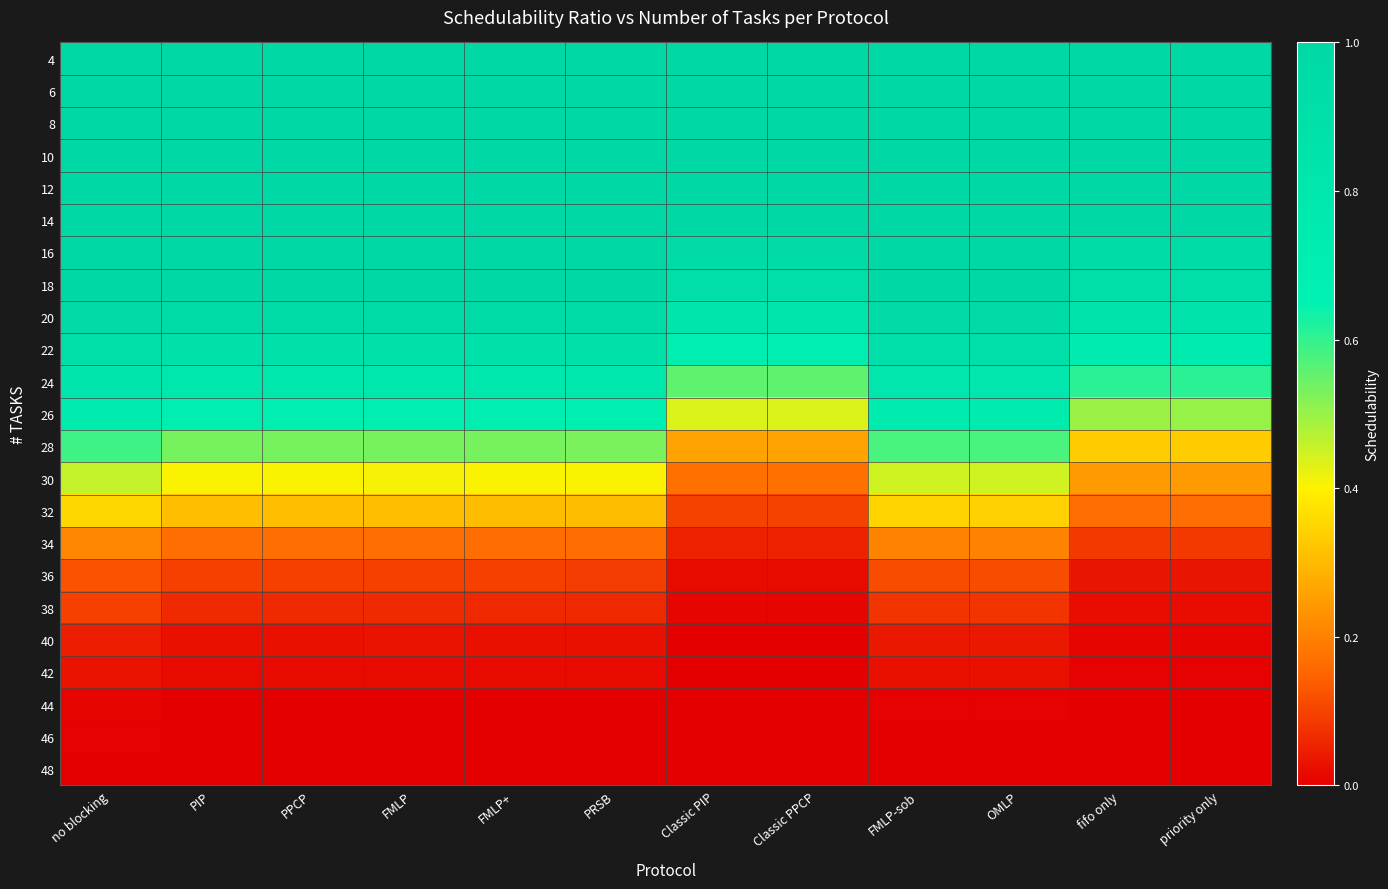

Which has a higher value, PIP or FMLP?

PIP